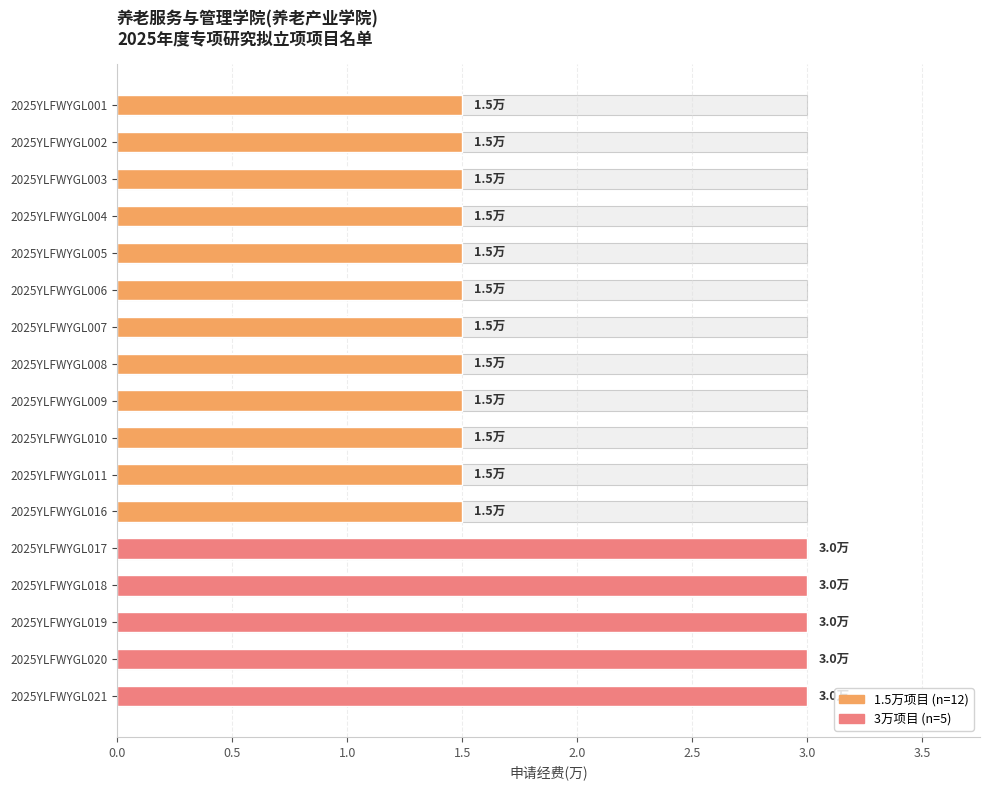

Between 2025YLFWYGL011 and 2025YLFWYGL016, which is larger?

2025YLFWYGL011